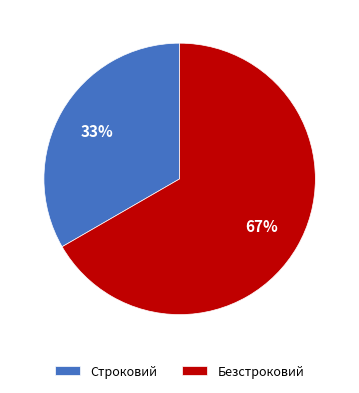

Which has a higher value, Строковий or Безстроковий?

Безстроковий